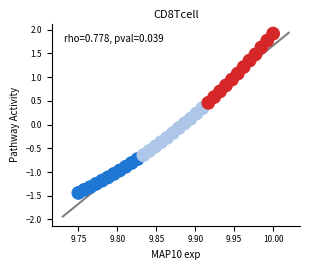

What is the range of Y values (max minus min)?

3.4